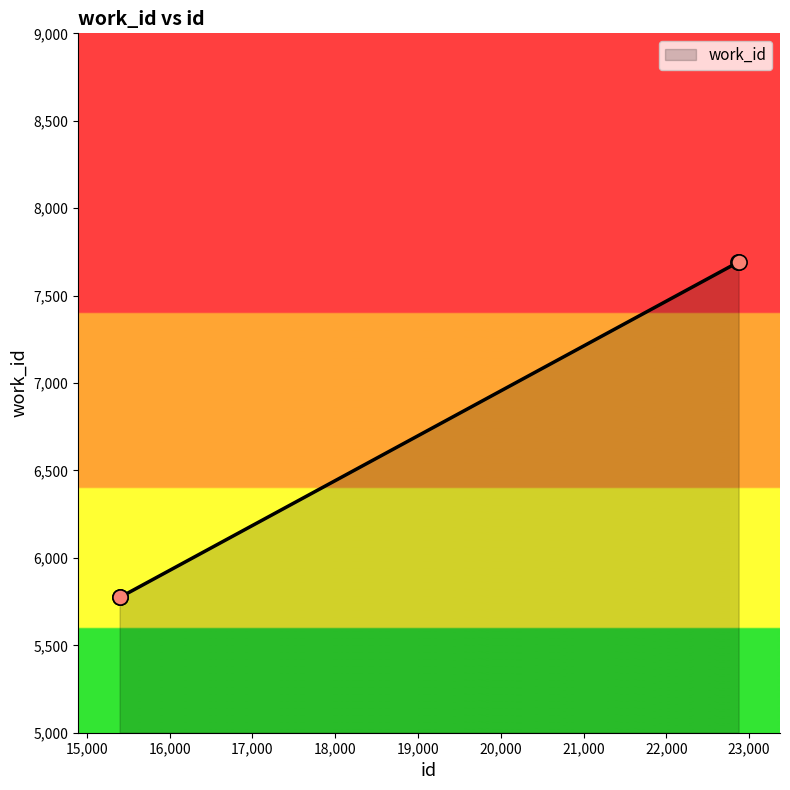

Which has a higher value, 15395 or 15402?

15395